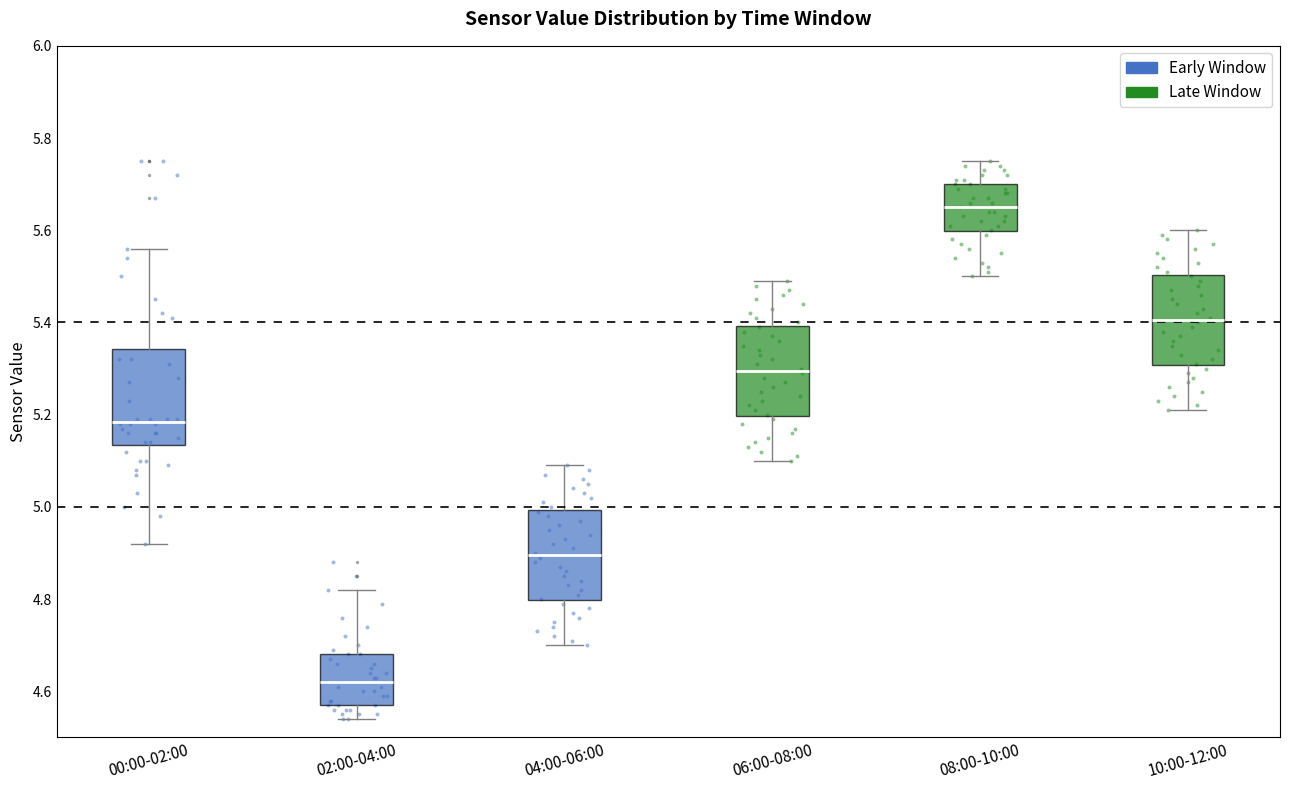

Reading left to right, read every box against the y-axis: the position of its median line, the range the box covers, and the ends of its whiskers. The values are not printed on the chart, so give them approximately, as read against the axis.

00:00-02:00: median 5.18, box 5.14 to 5.34, whiskers 4.92 to 5.56
02:00-04:00: median 4.62, box 4.58 to 4.68, whiskers 4.54 to 4.82
04:00-06:00: median 4.90, box 4.80 to 5.00, whiskers 4.70 to 5.10
06:00-08:00: median 5.30, box 5.20 to 5.40, whiskers 5.10 to 5.50
08:00-10:00: median 5.66, box 5.60 to 5.70, whiskers 5.50 to 5.76
10:00-12:00: median 5.40, box 5.30 to 5.50, whiskers 5.22 to 5.60